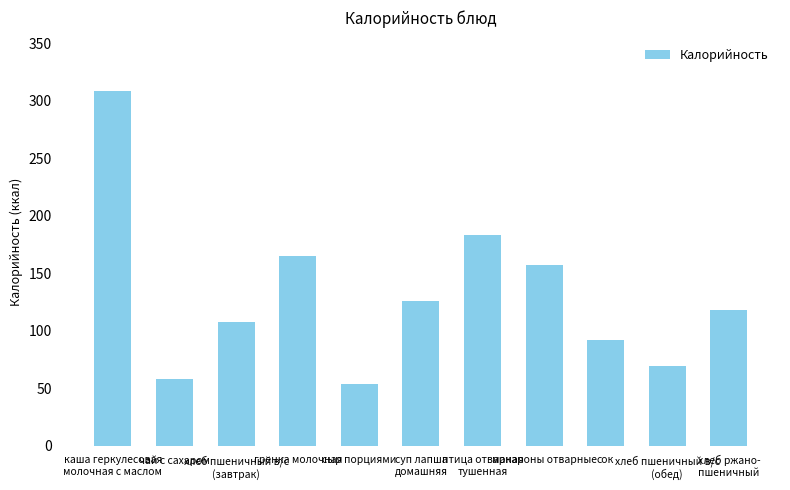

Rank the categories by value from highest to lowest.

каша геркулесовая
молочная с маслом, птица отварная
тушенная, гренка молочная, макароны отварные, суп лапша
домашняя, хлеб ржано-
пшеничный, хлеб пшеничный в/с
(завтрак), сок, хлеб пшеничный в/с
(обед), чай с сахаром, сыр порциями